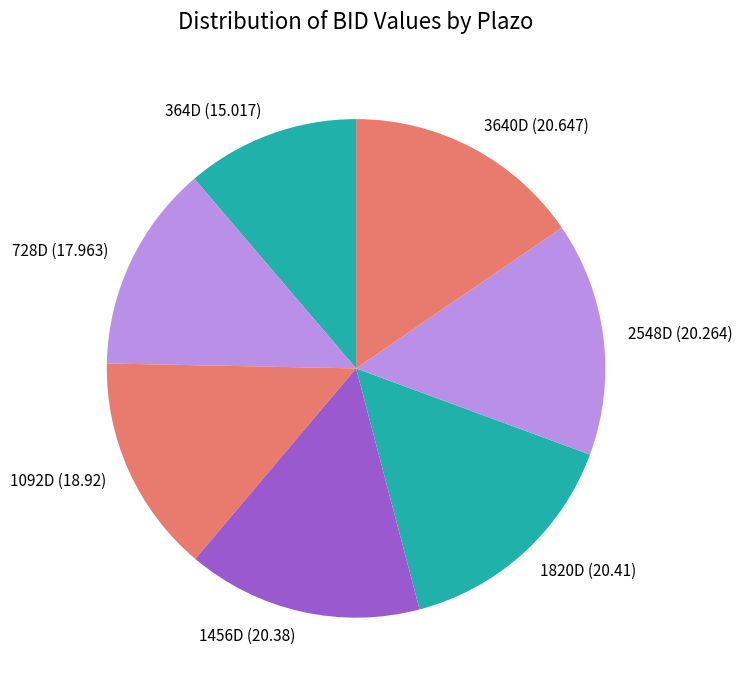

Which has a higher value, 1092D or 728D?

1092D